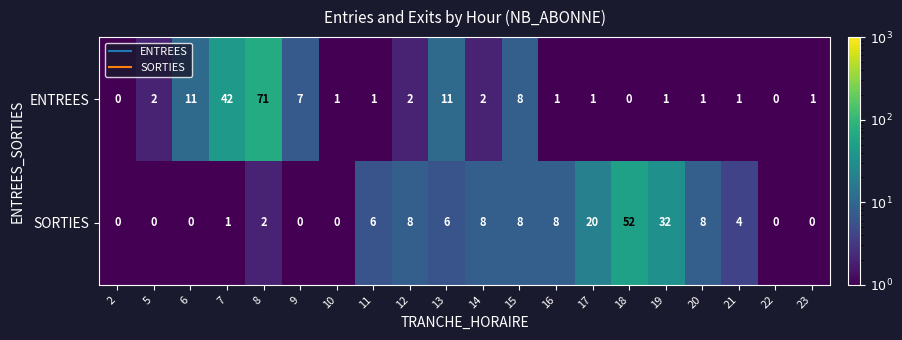

Rank the series by their average value, from highest to lowest.

ENTREES, SORTIES